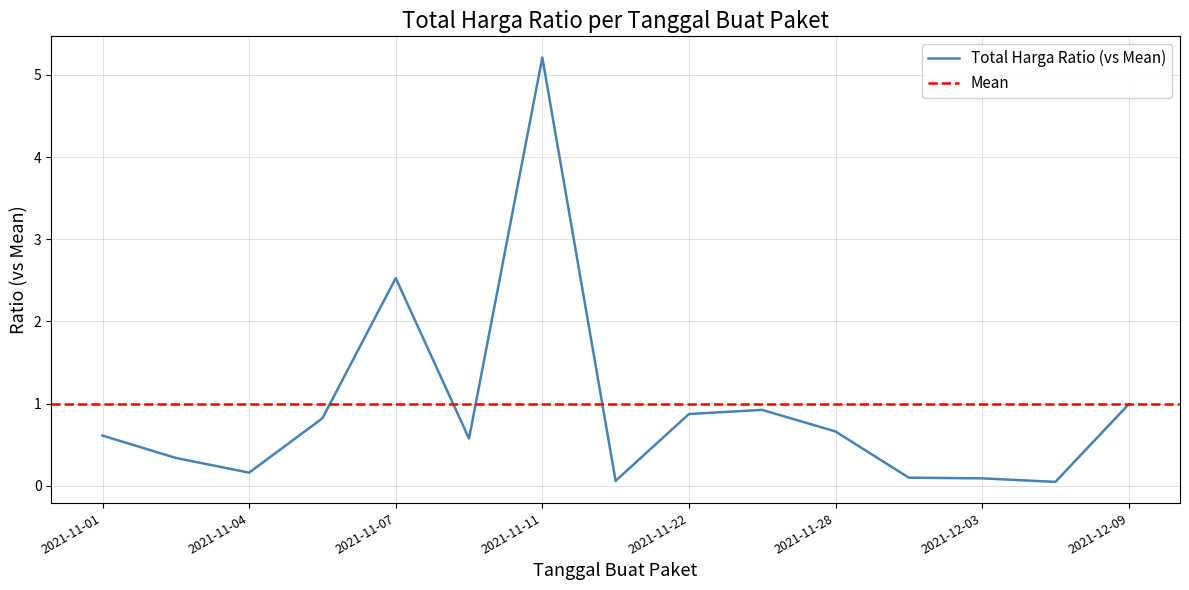

Does the chart have visible grid lines?

Yes